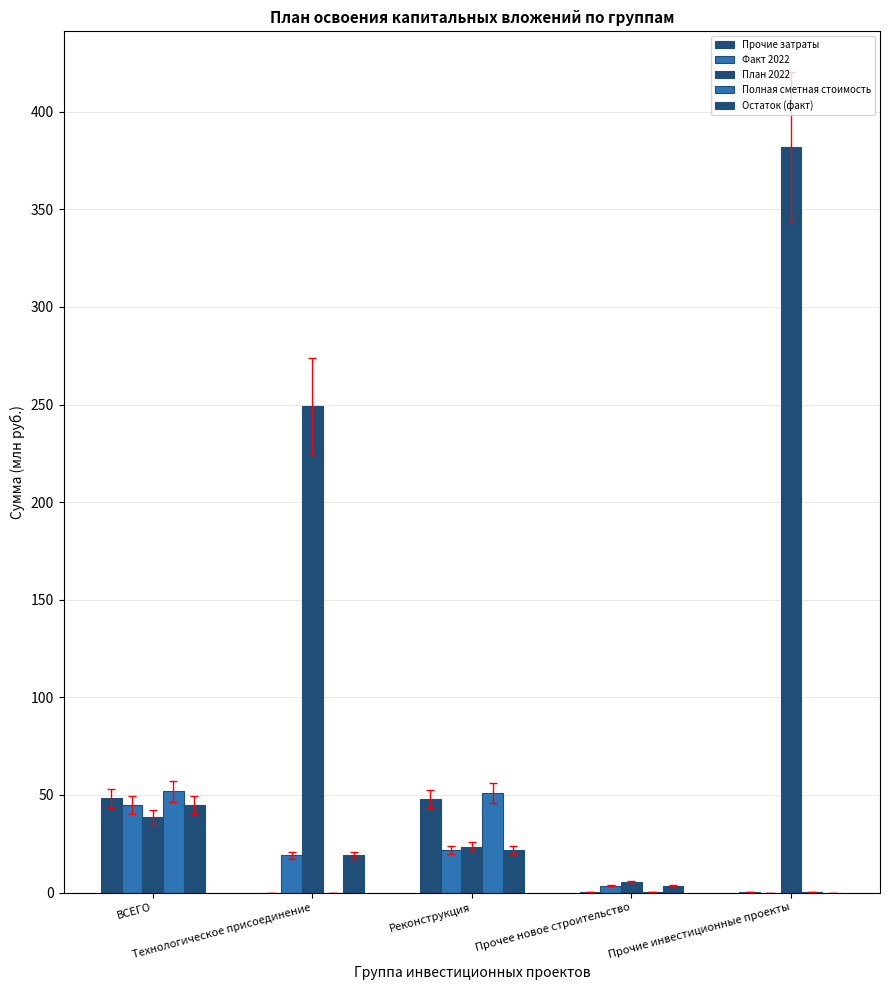

What is the value of the План 2022 bar at the 5th from the left?

382.0